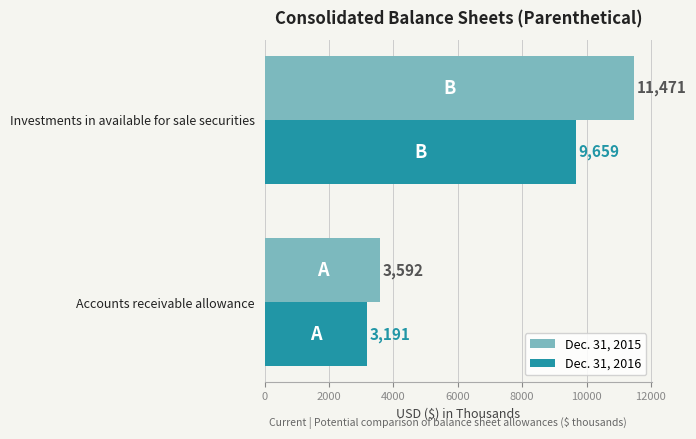

Which series has the widest spread of values?

Dec. 31, 2015